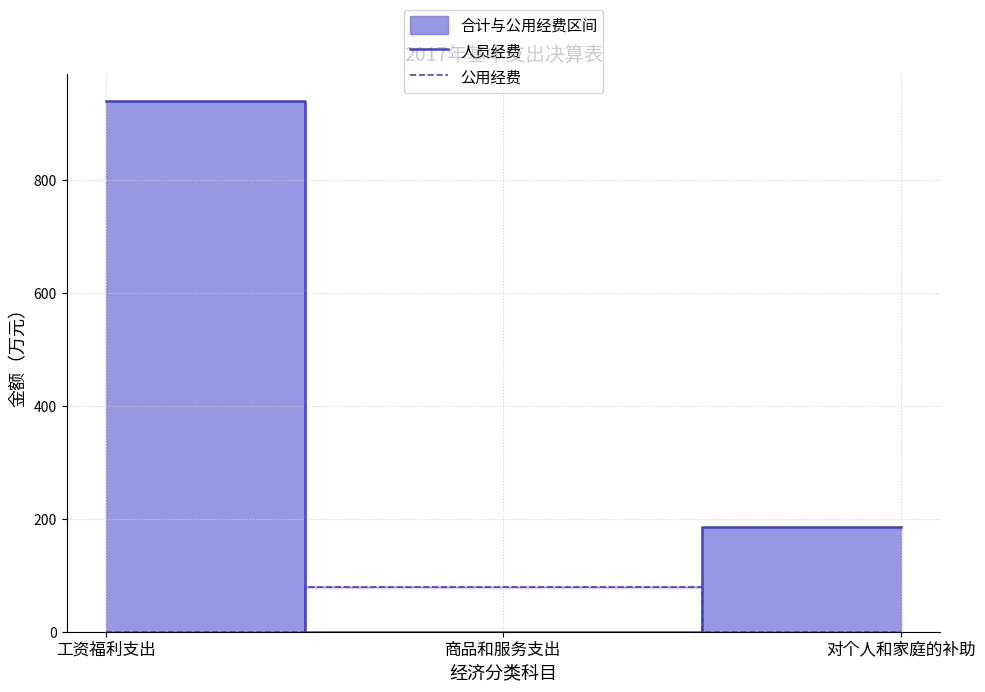

Rank the series by their average value, from lowest to highest.

公用经费, 人员经费